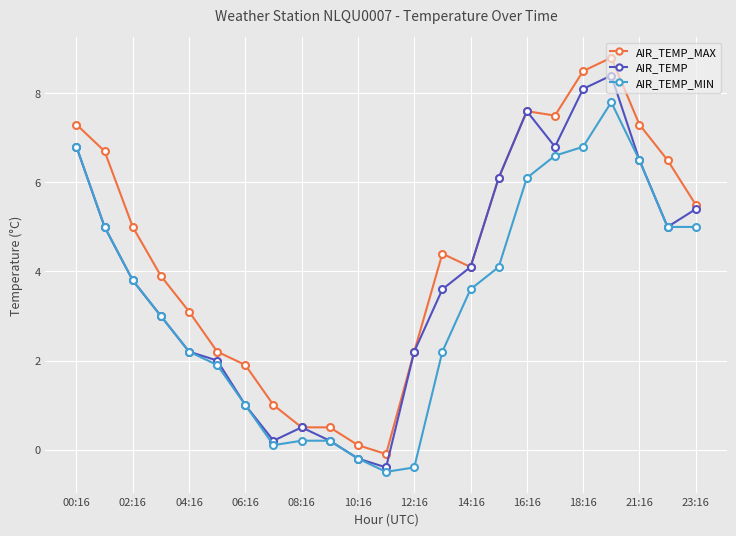

Which series has the largest range (max minus min)?

AIR_TEMP_MAX